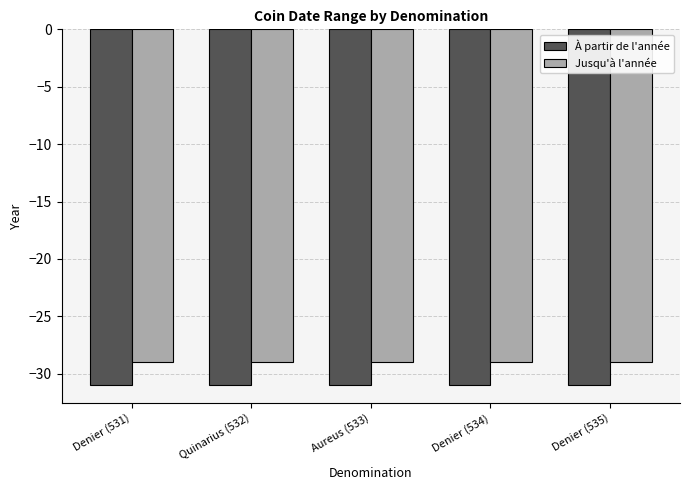

How many bars are there in each group?

2